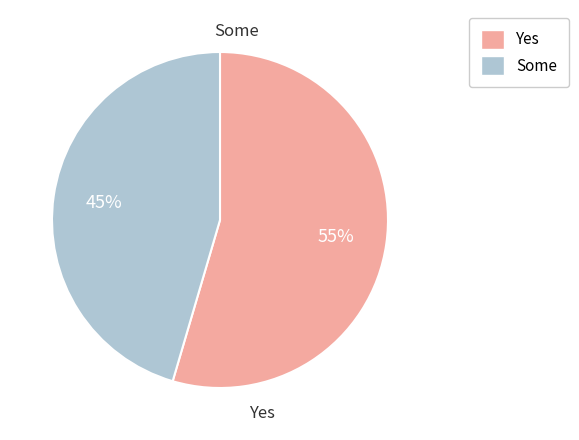

How many slices are in this pie chart?

2